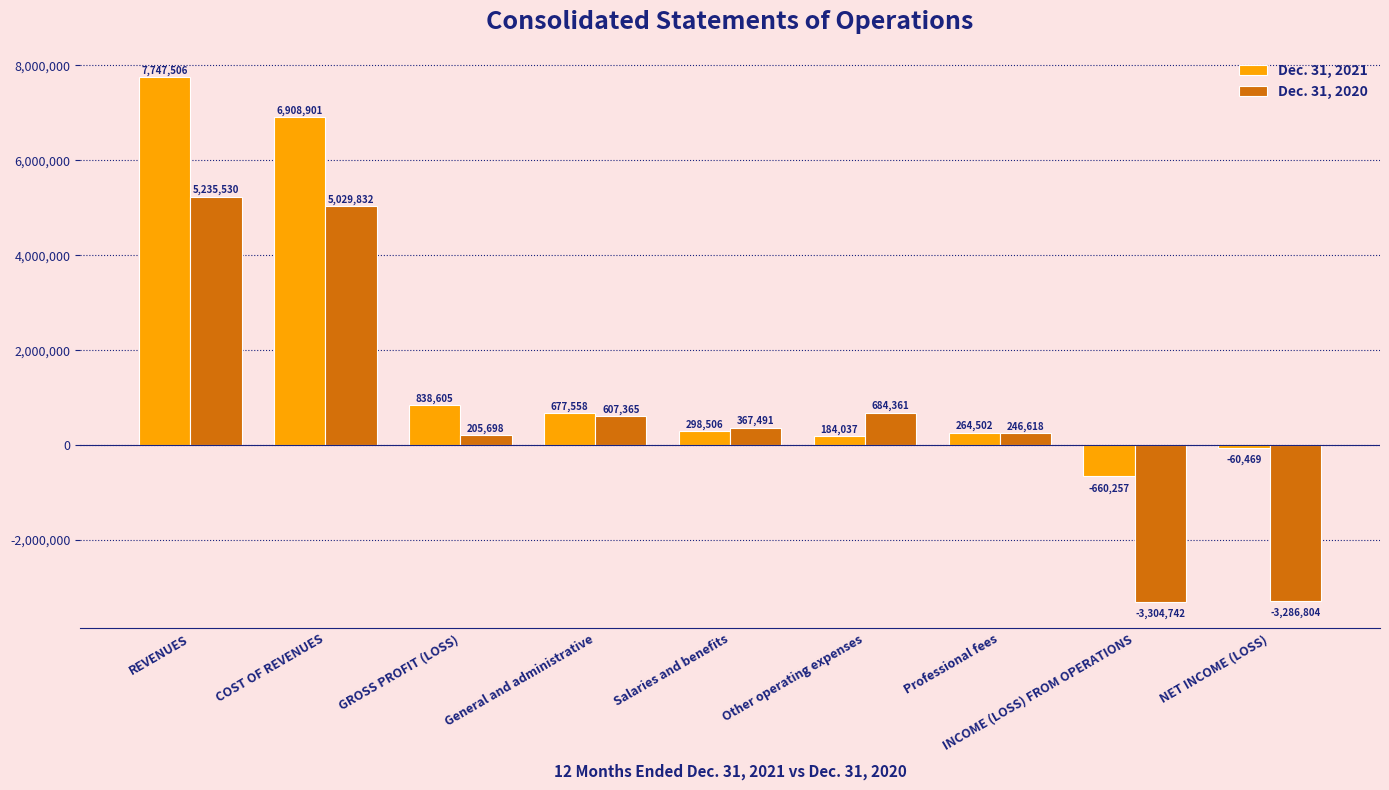

True or false: Dec. 31, 2021 has a value of -160342 at INCOME (LOSS) FROM OPERATIONS.

False